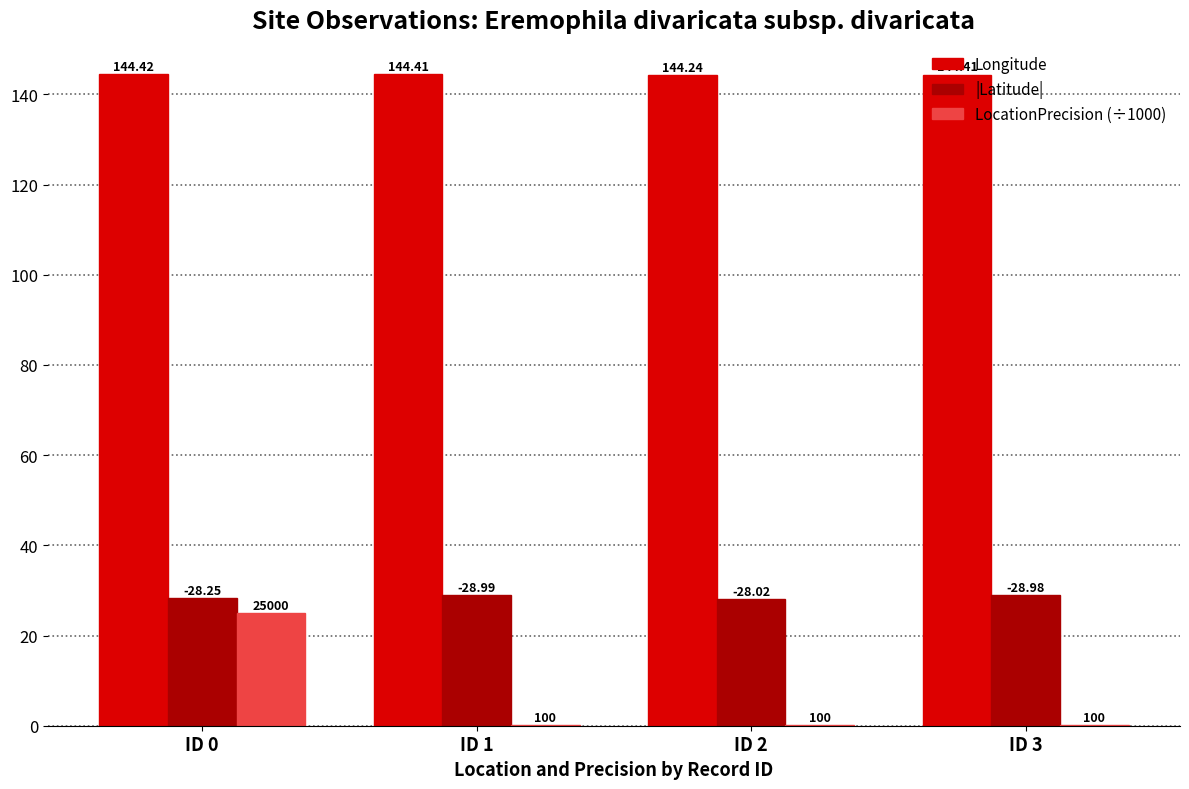

What is the average value of the LocationPrecision (÷1000) series?

6.3